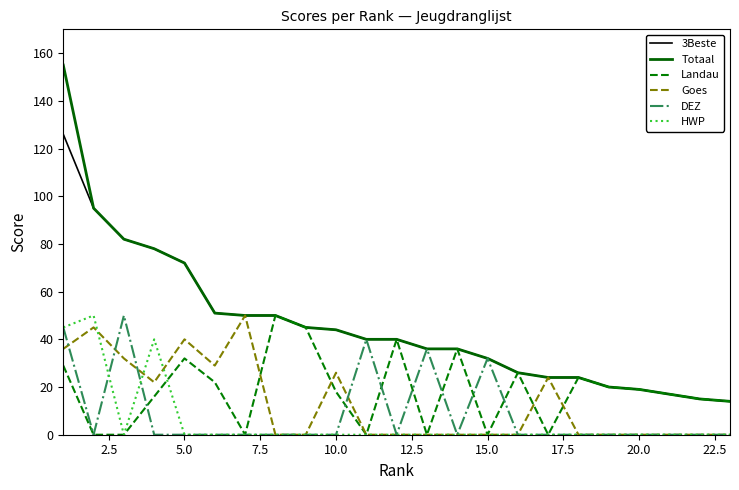

What is the difference between the maximum and minimum values in the Landau series?

50